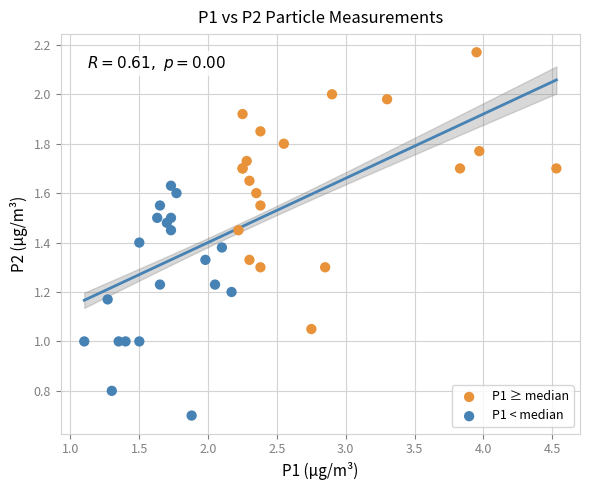

Which series contains the highest Y value?

P1 ≥ median